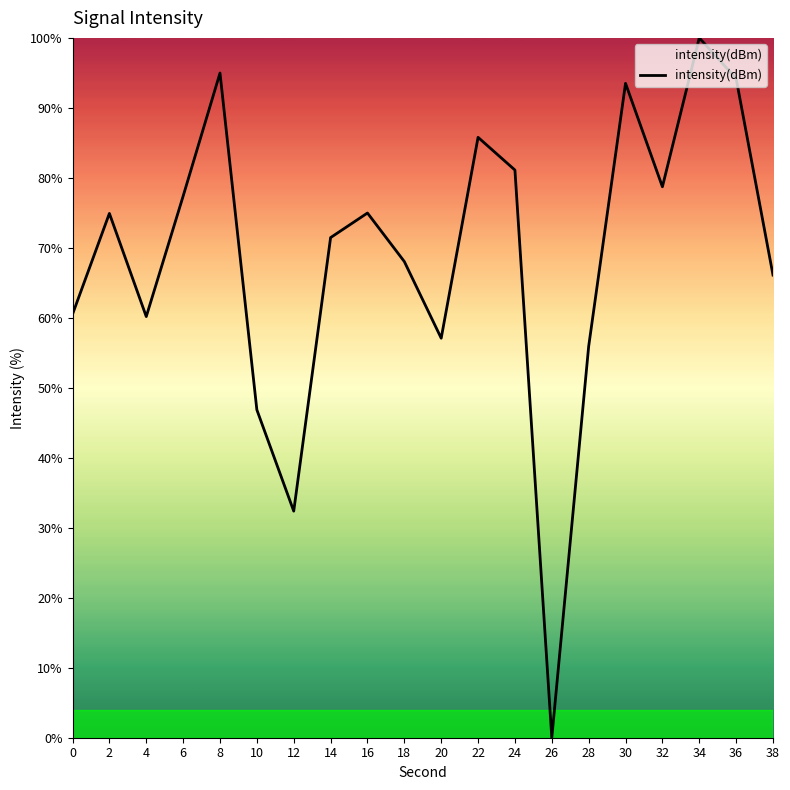

True or false: the data shows 0.0 at 26.

True